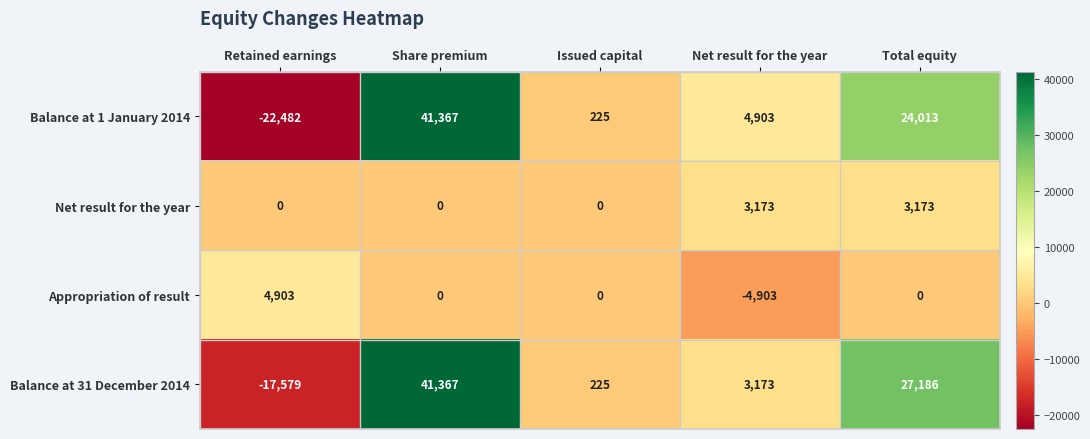

True or false: Balance at 1 January 2014 has a value of 13824 at Total equity.

False